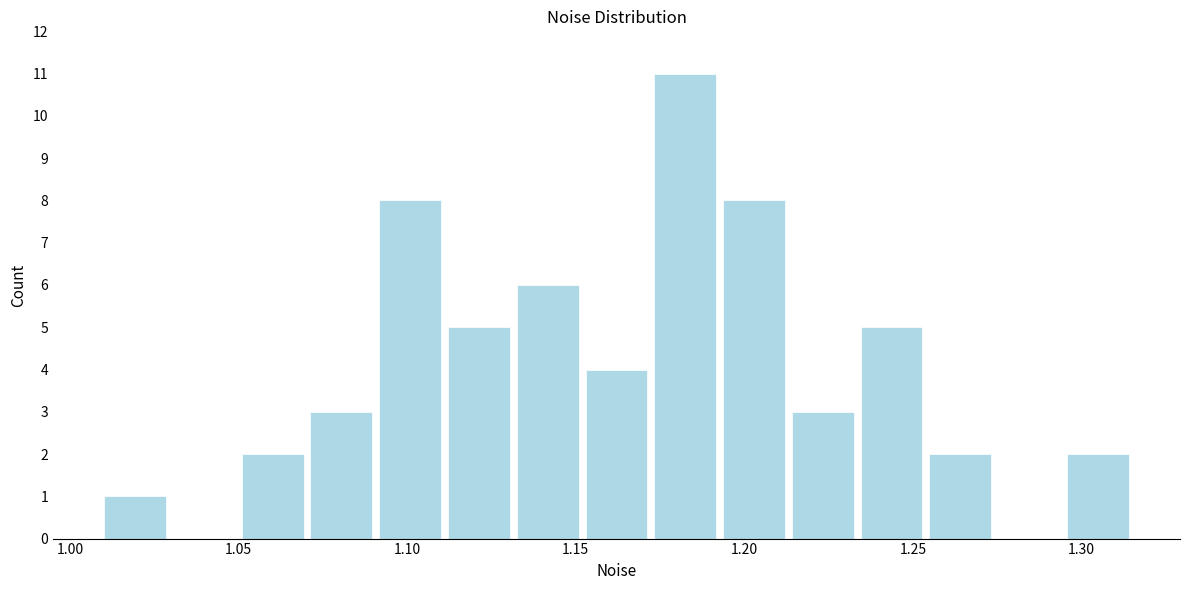

Over which range of the x-axis is the bar tallest?

1.170 to 1.195